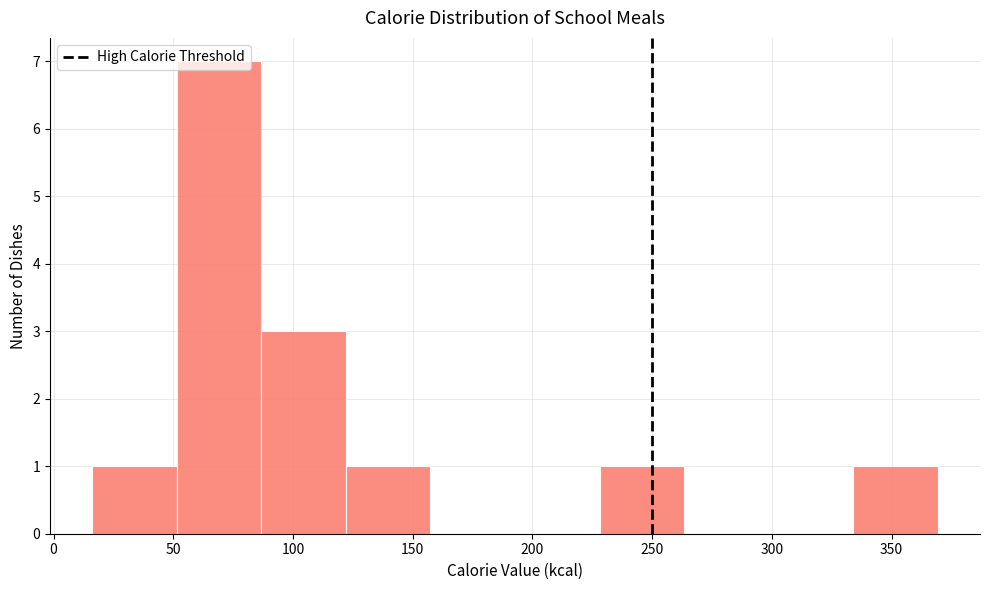

Which range on the x-axis has the tallest bar?

50 to 85